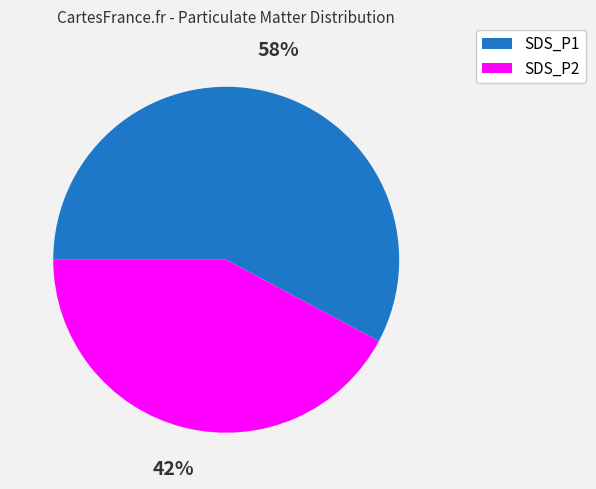

Count the number of slices in the pie.

2